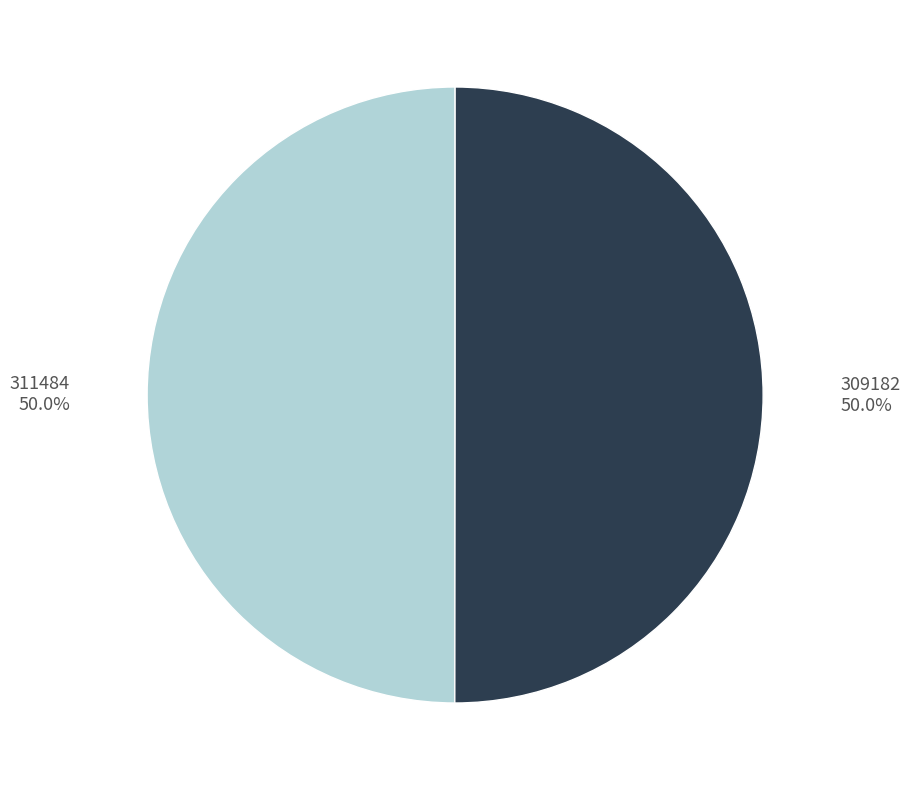

The 311484 slice represents 55% of the pie. True or false?

False